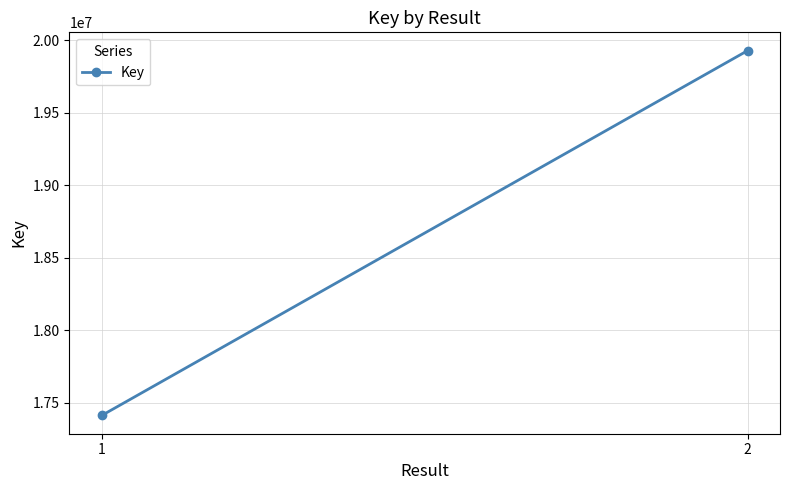

Approximately how many times larger is the value at 1 compared to 2?

0.9